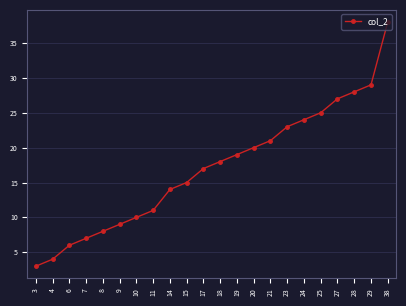

What is the average value?

17